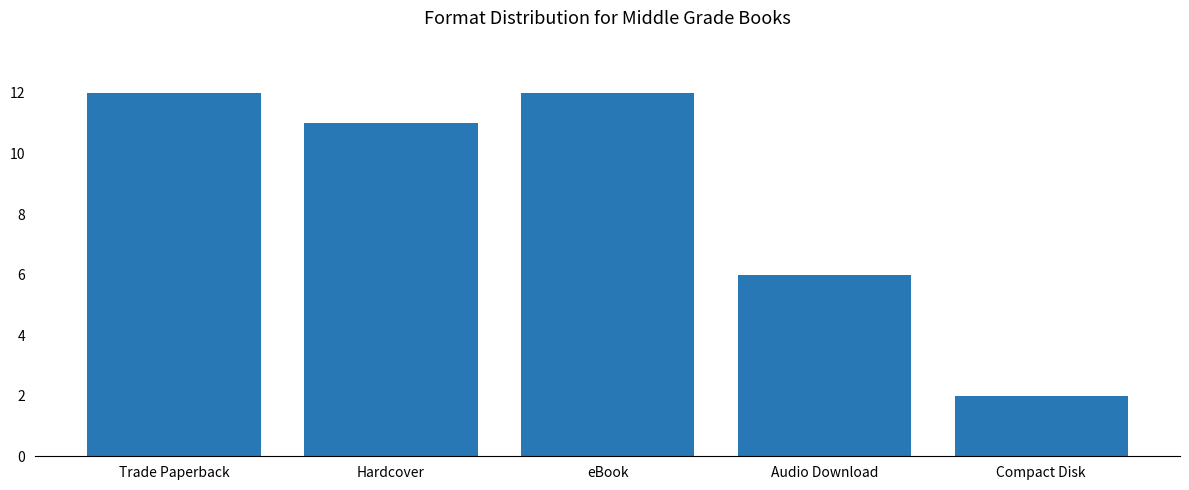

What is the ratio of the value at Audio Download to the value at Trade Paperback?

0.5